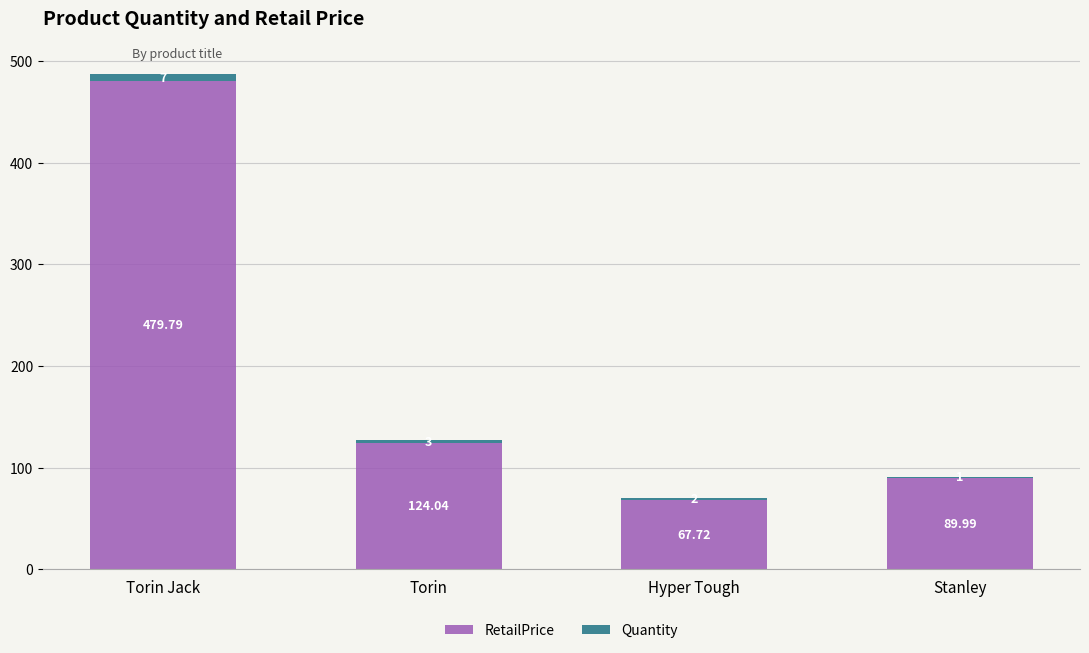

Which category has the highest value in the RetailPrice series?

Torin Jack